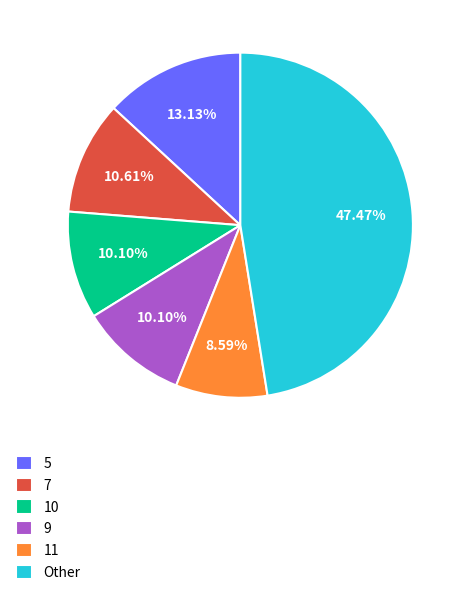

Approximately how many times larger is the value at 11 compared to 9?

0.9